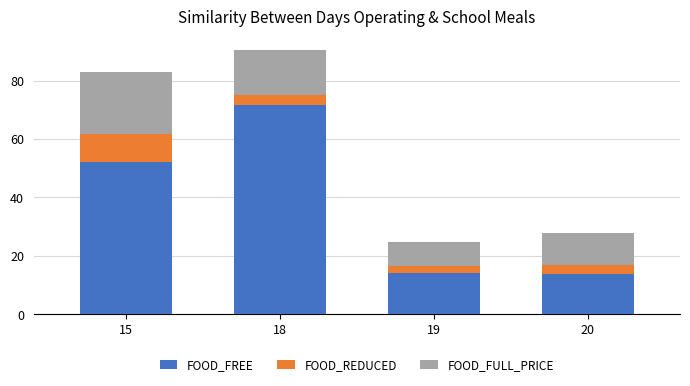

Which category has the highest value in the FOOD_FREE series?

18